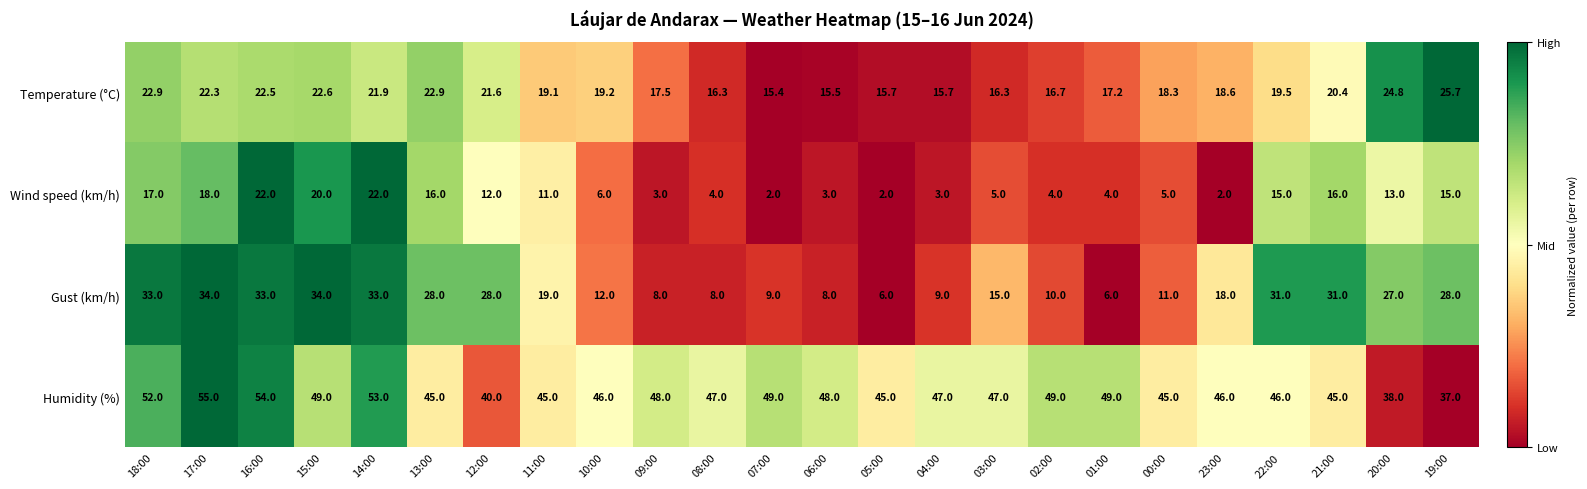

What is the difference between the maximum and minimum values in the Gust (km/h) series?

28.0